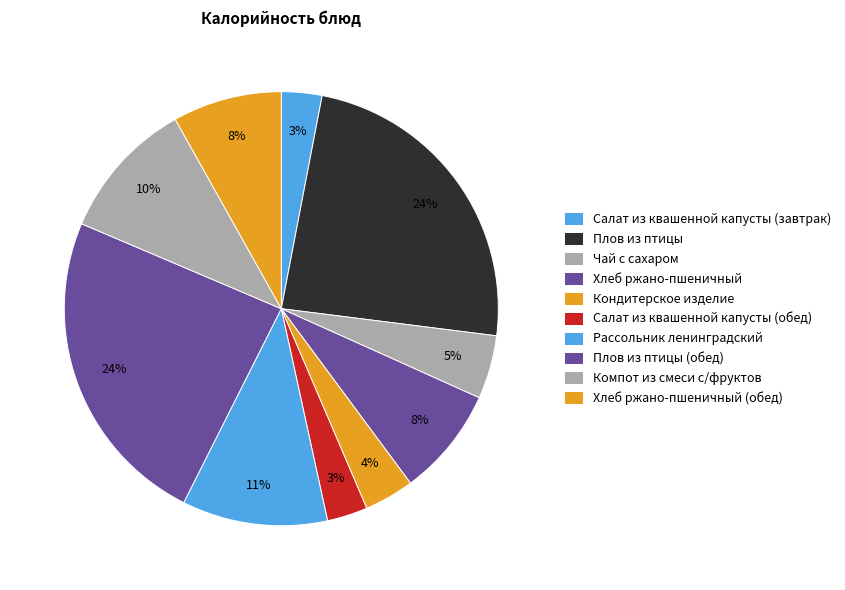

To the nearest percent, what is the average slice percentage?

10%